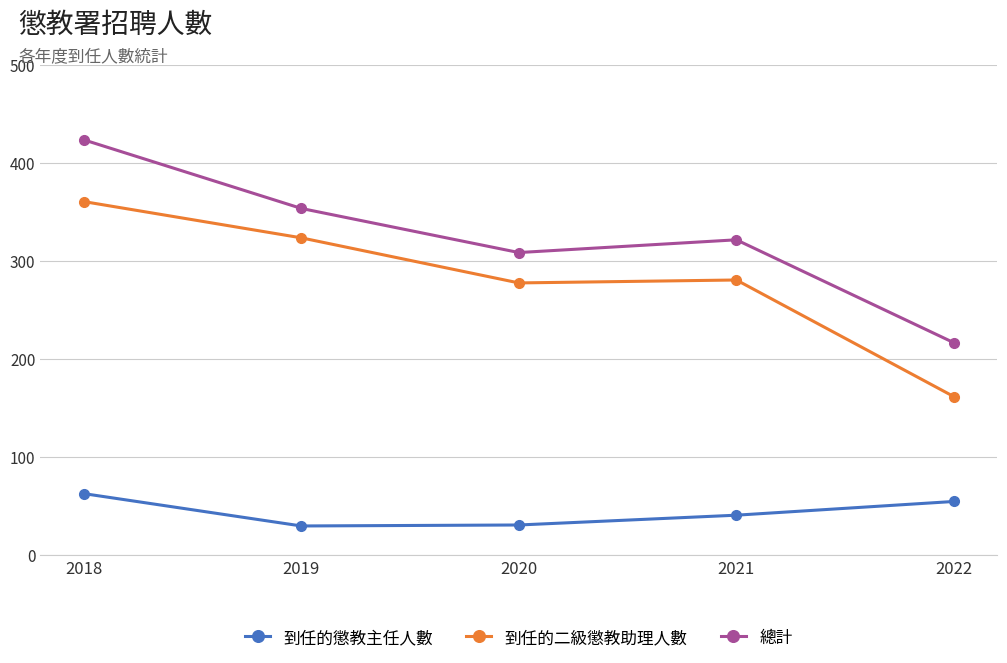

What is the value of the 到任的二級懲教助理人數 point at the 1st from the left?

361